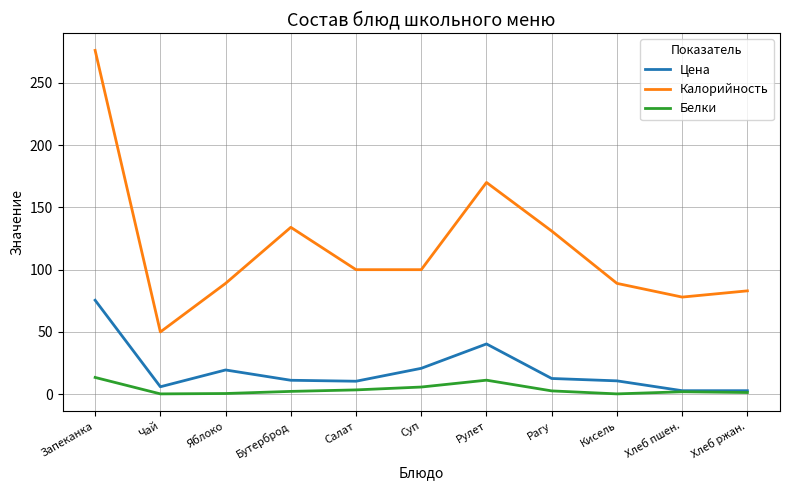

The Калорийность series shows 131.0 at Рагу. True or false?

True